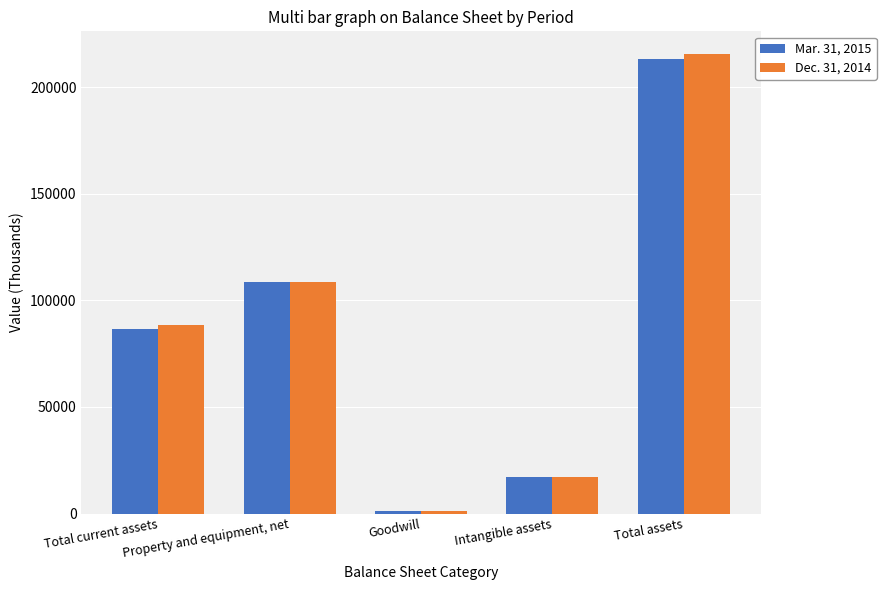

What is the approximate value of Dec. 31, 2014 at Property and equipment, net, to the nearest 50?

108700